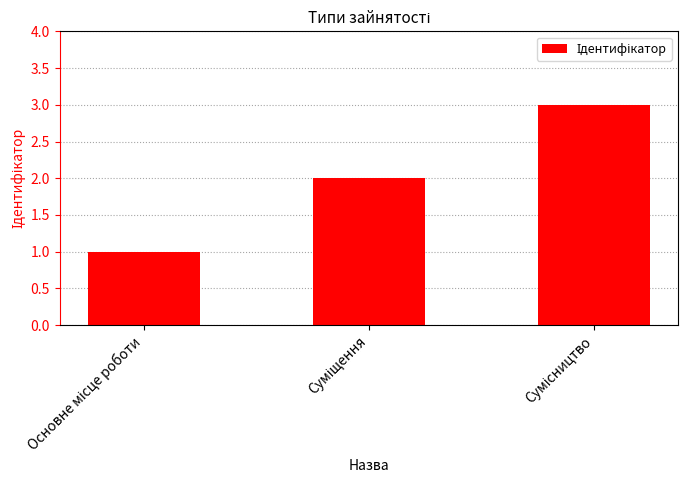

What is the sum of all values?

6